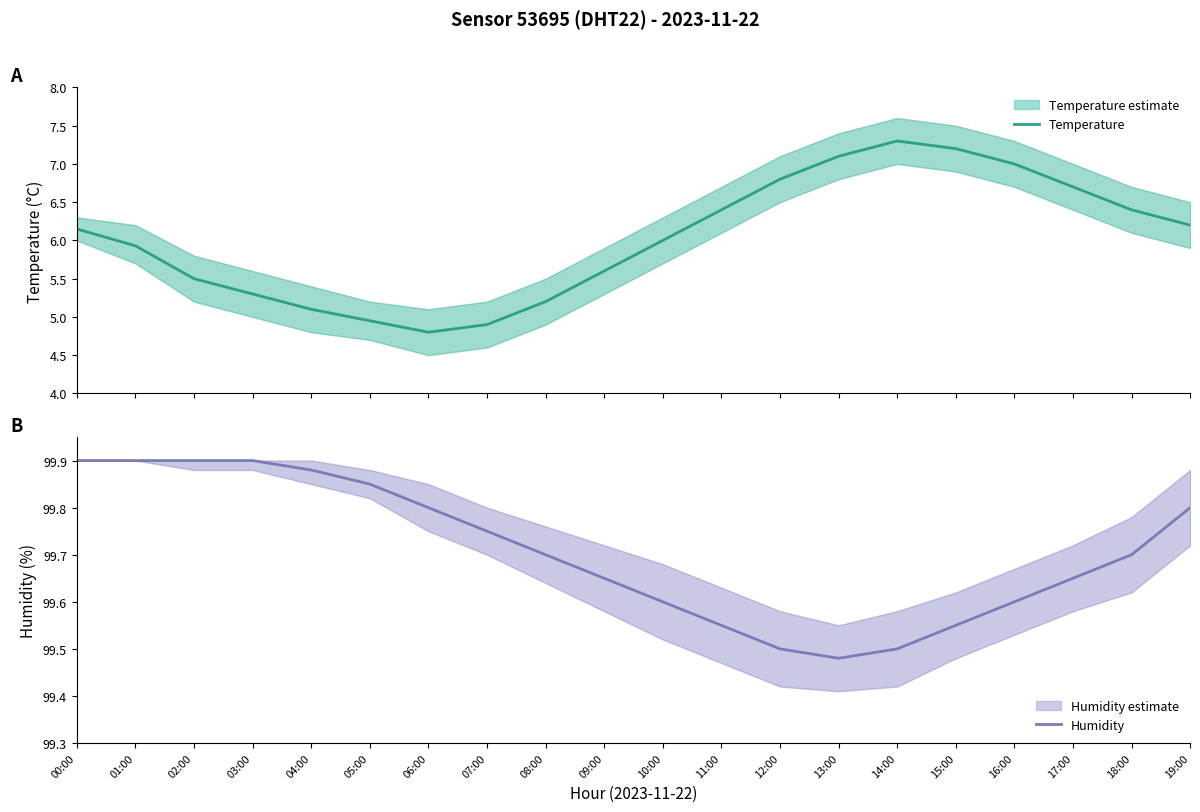

True or false: temperature and humidity intersect in this chart.

False